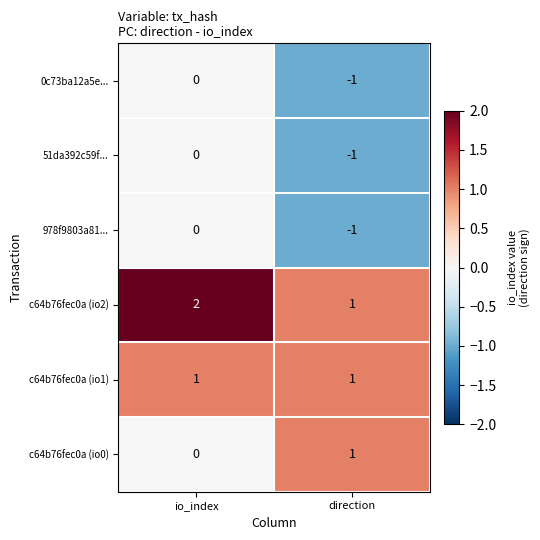

True or false: 0c73ba12a5e... has a value of -1 at io_index.

False